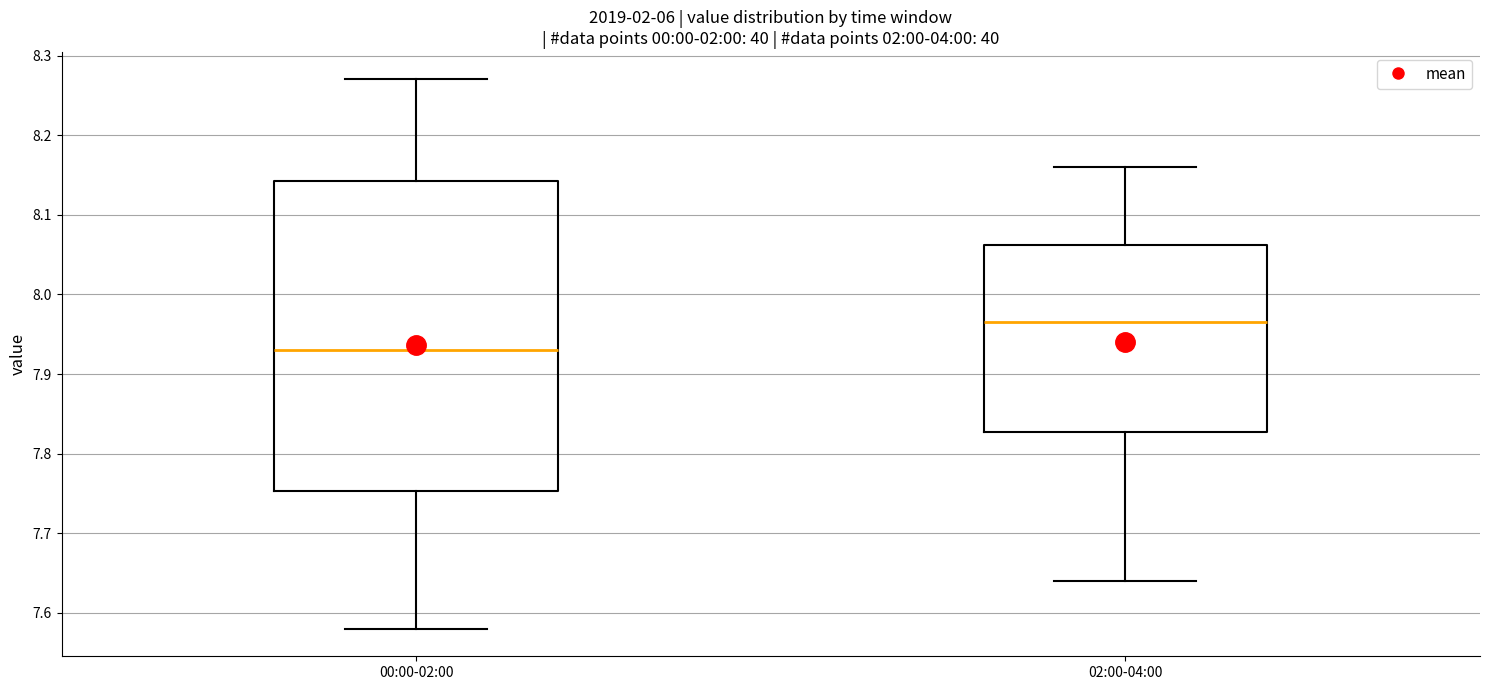

Which box's median line is the lowest?

00:00-02:00